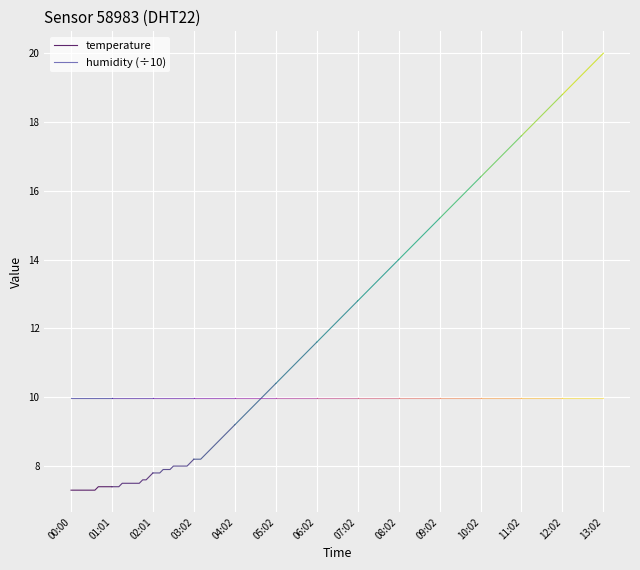

At which category does the chart reach its minimum across all series?

00:00